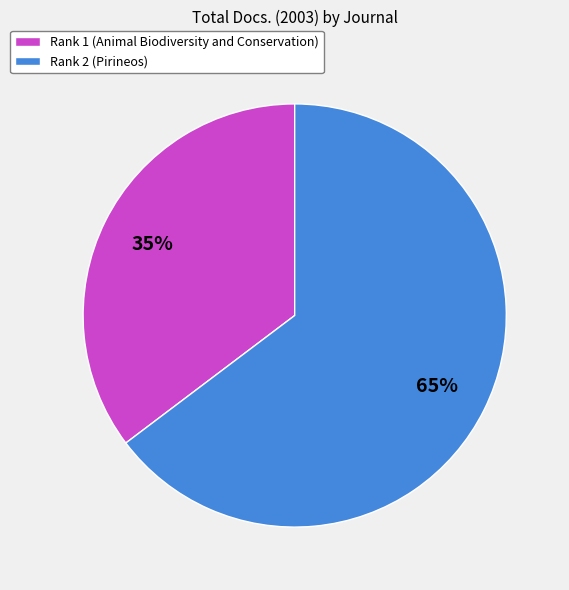

Which category accounts for the majority?

Rank 2 (Pirineos)